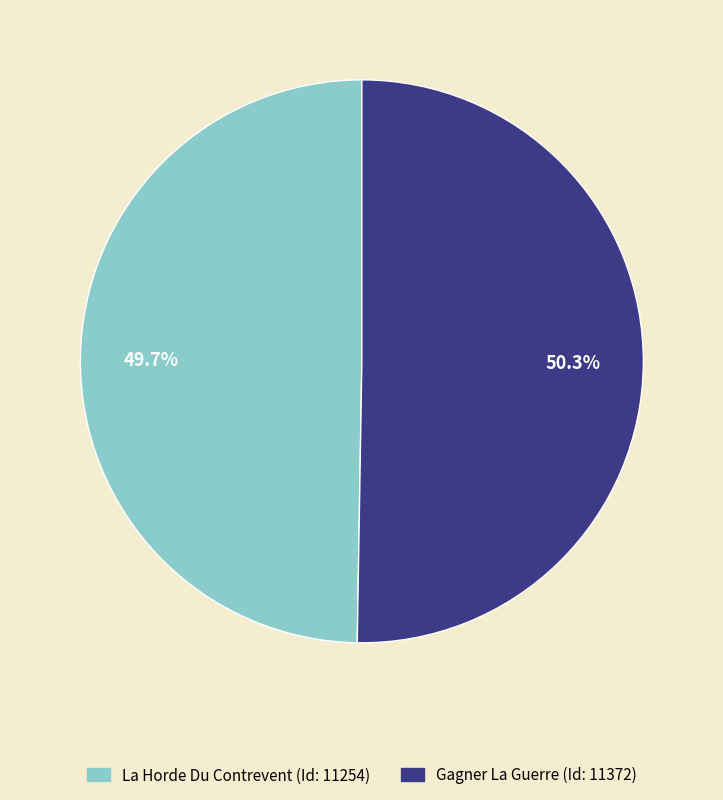

To the nearest percent, what percentage of the pie is La Horde Du Contrevent?

50%